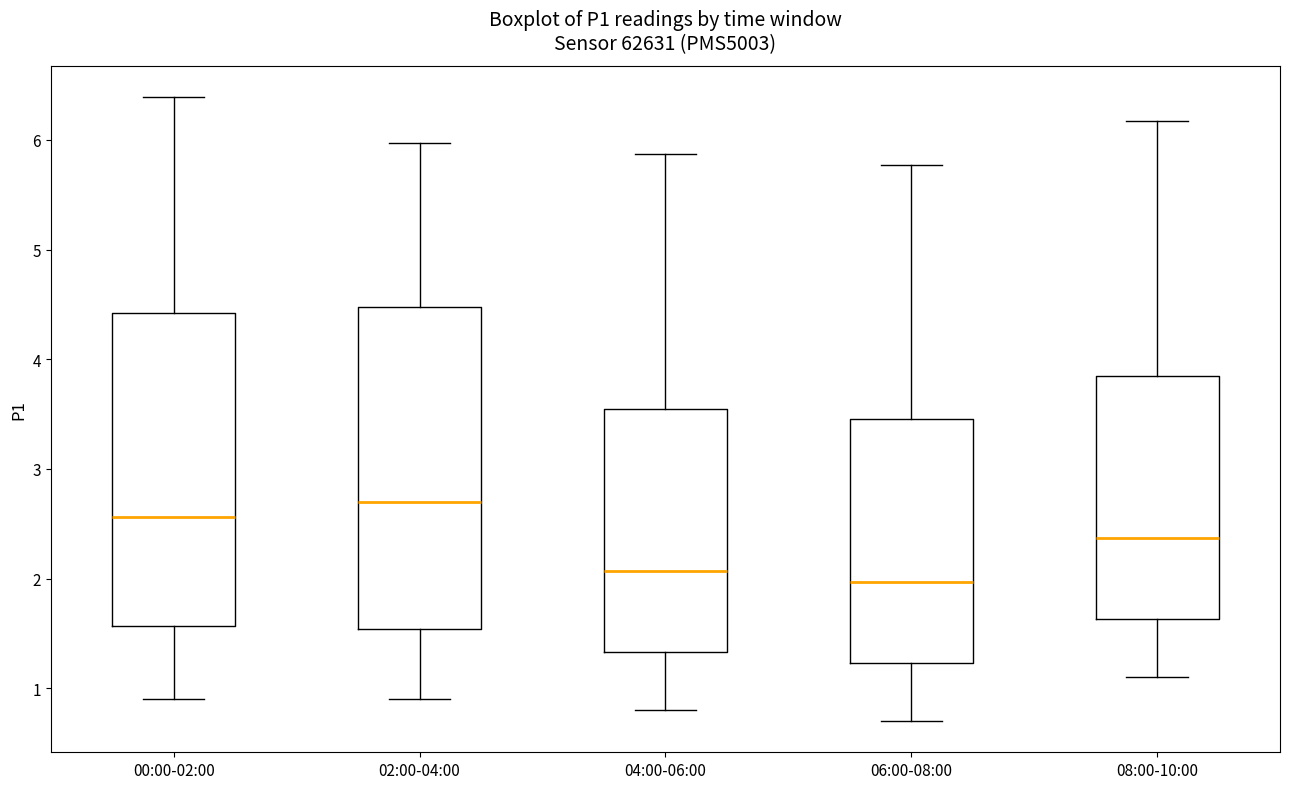

Where does the upper whisker of the box for 00:00-02:00 end on the y-axis? The values are not printed on the chart, so give them approximately, as read against the axis.

6.4